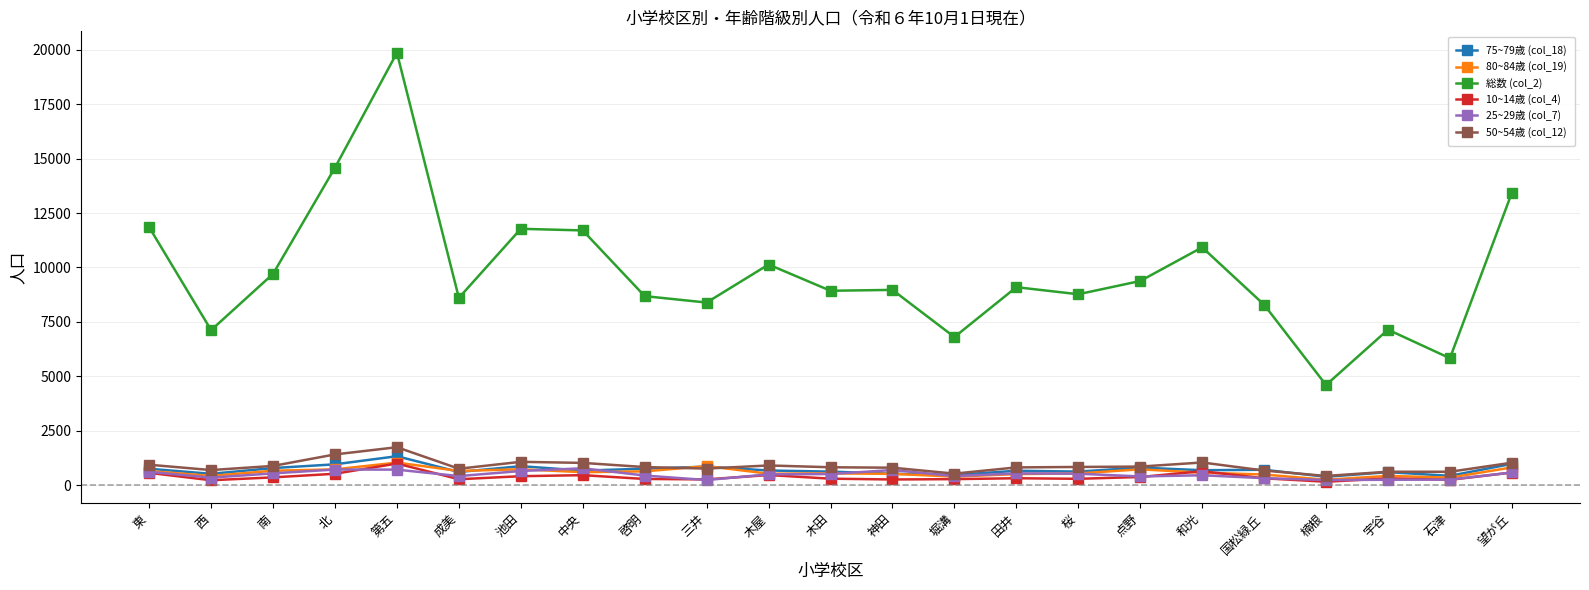

True or false: 80~84歳 (col_19) has a value of 886 at 三井.

True